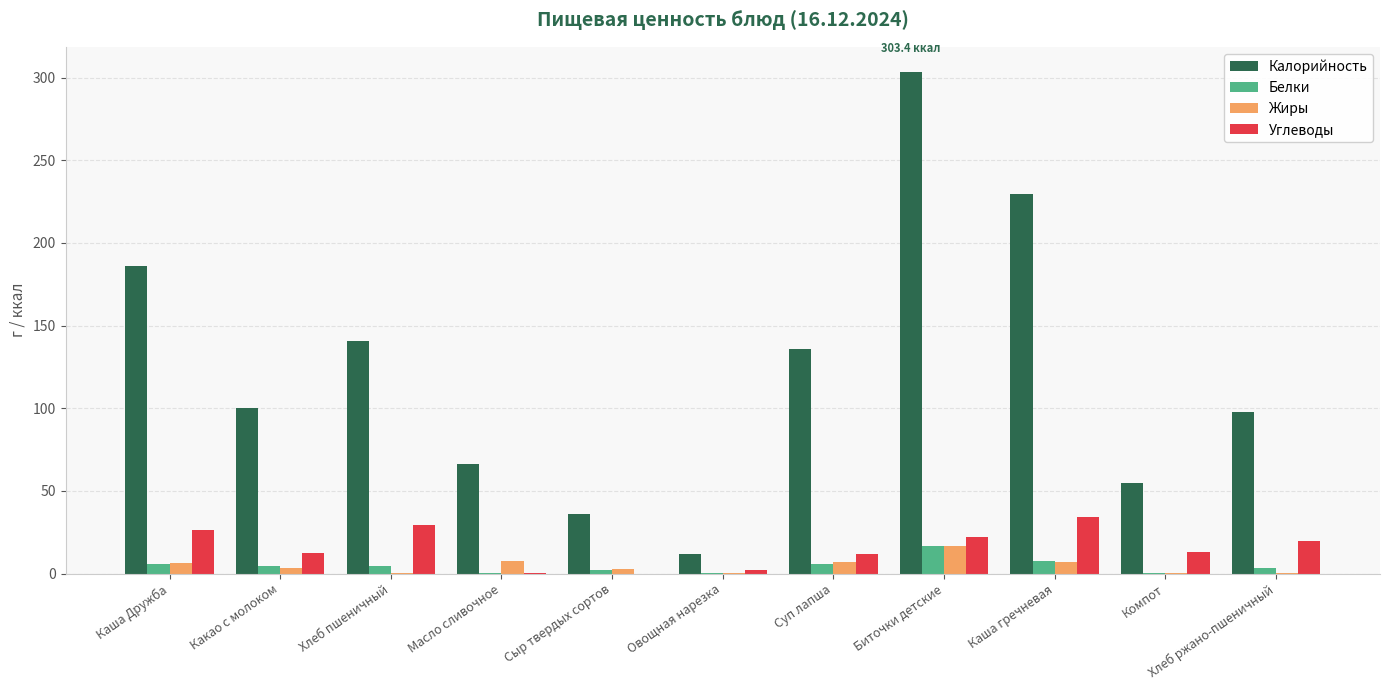

Which series has the largest total across all categories?

Калорийность